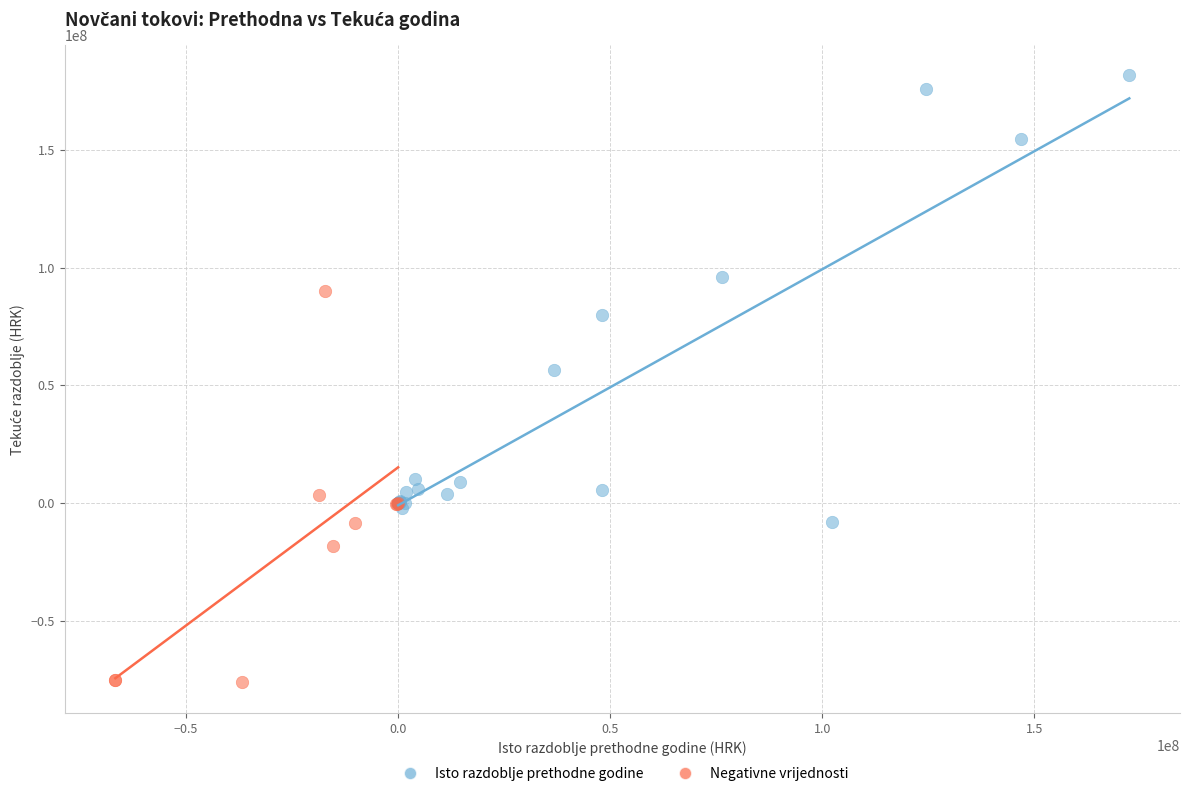

Which series has the widest spread of Y values?

Isto razdoblje prethodne godine